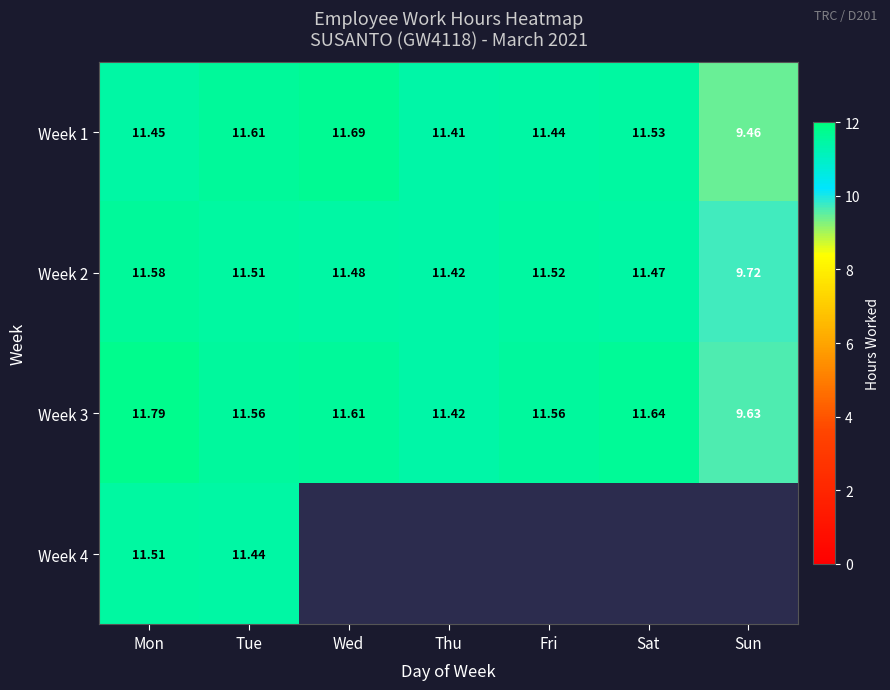

What is the difference between the second highest and second lowest values in the Week 1 series?

0.2